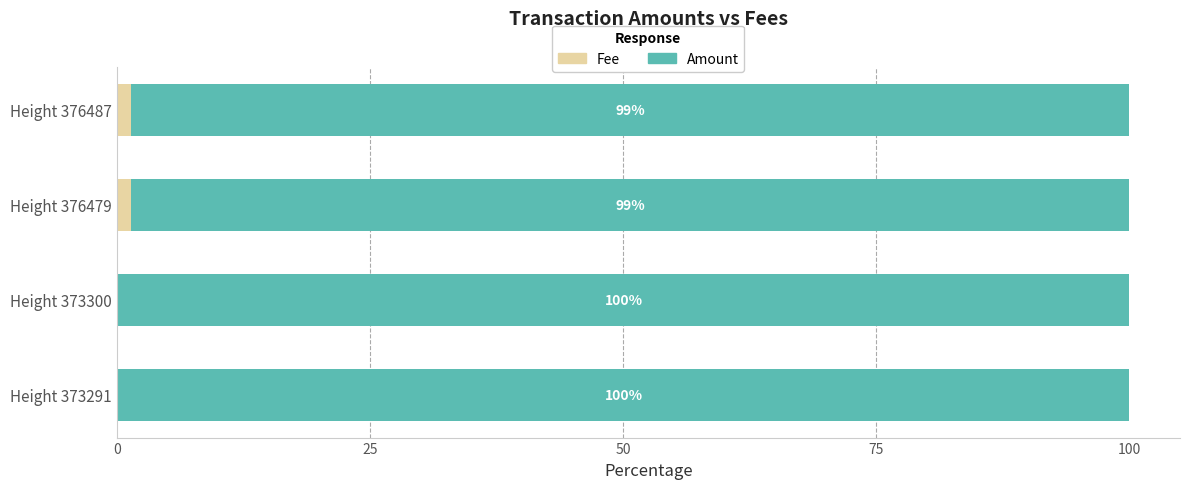

What is the total value across all series at Height 376479?

100.0